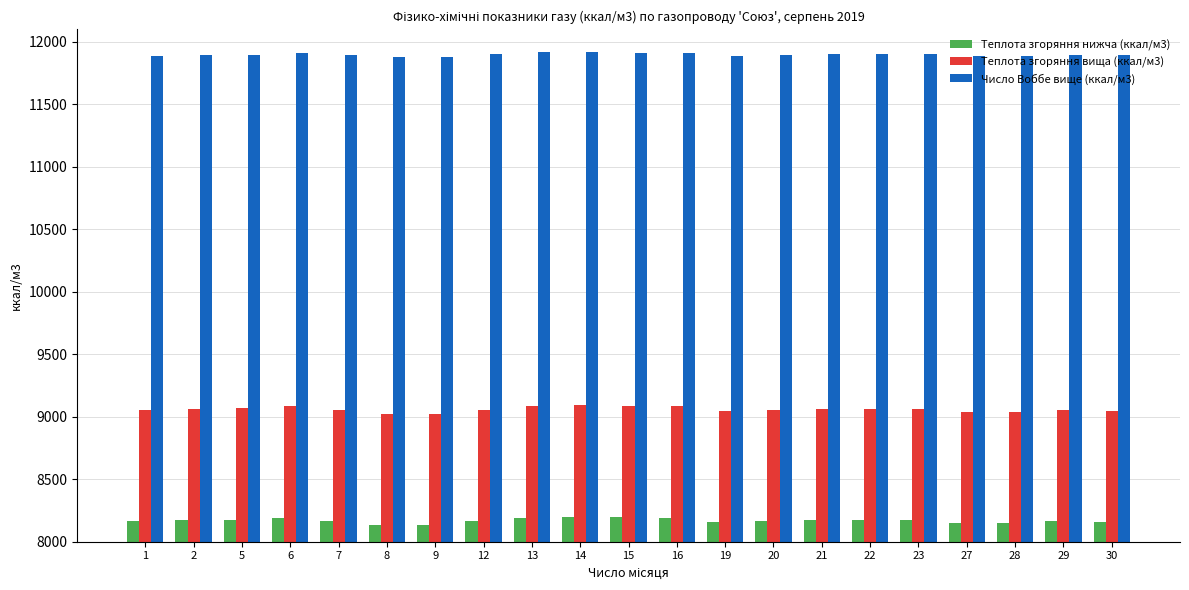

What is the total value across all series at 7?

29112.9